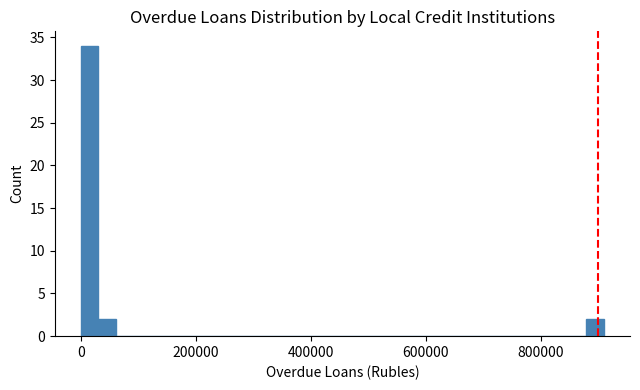

Read against the x-axis, roughly where is the centre of the tallest bar?

20000